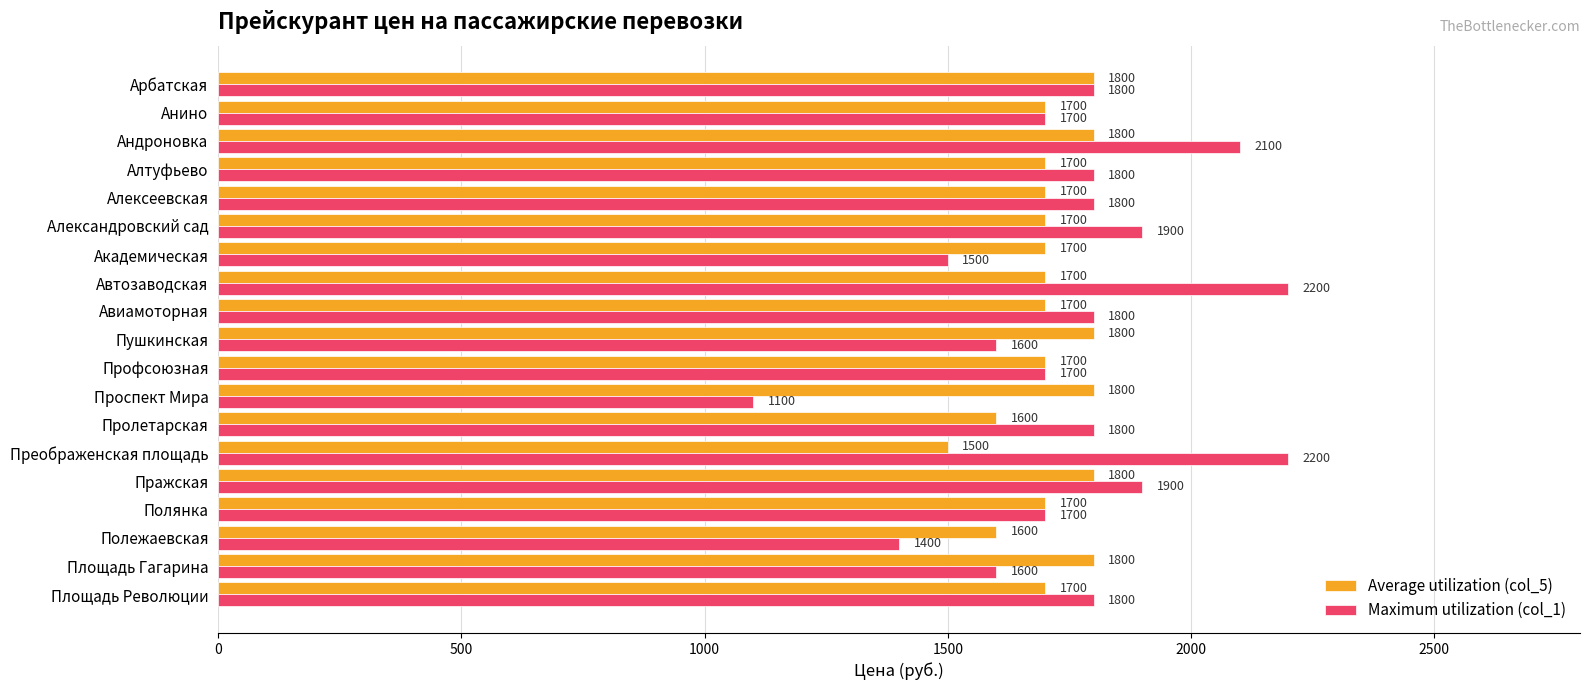

List the series in order of their peak value, lowest first.

Average utilization (col_5), Maximum utilization (col_1)